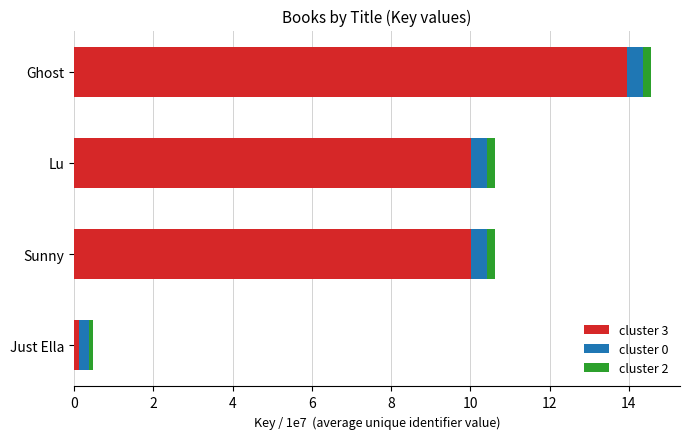

What is the sum of all cluster 3 values?

34.1